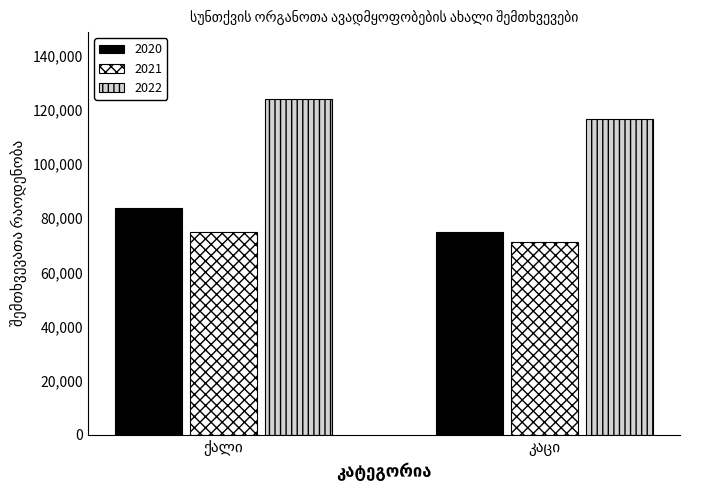

Reading left to right, transcribe all the data shown in this chart.

2020: 83727	75067
2021: 75007	71220
2022: 124055	116686